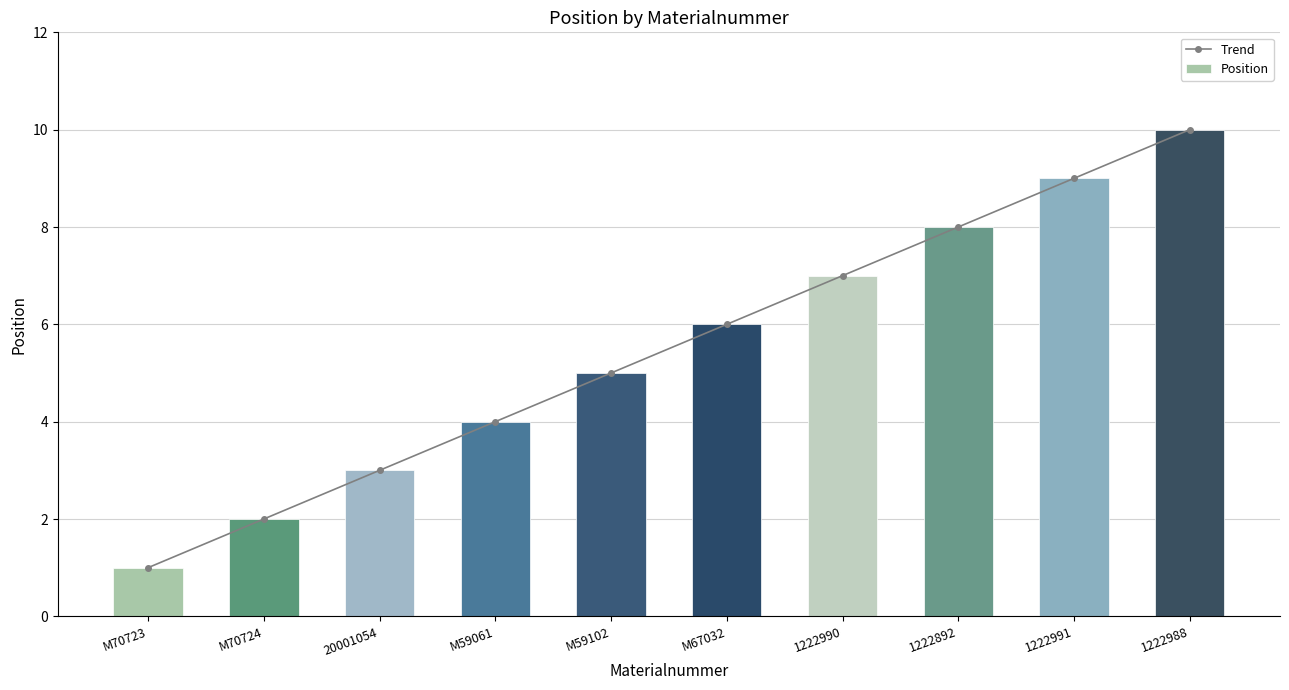

Which label corresponds to the smallest value in the chart?

M70723